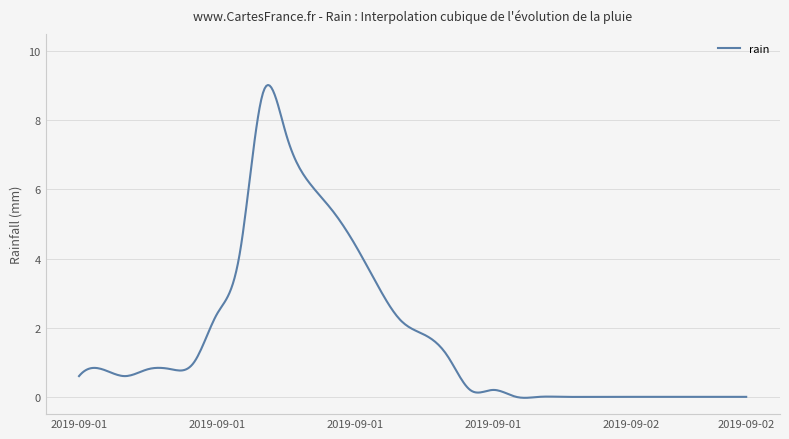

What is the sum of all values?

718.0